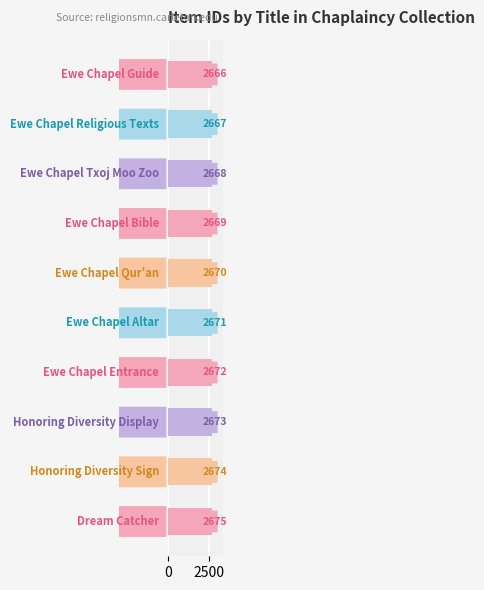

What is the sum of all values?

26705